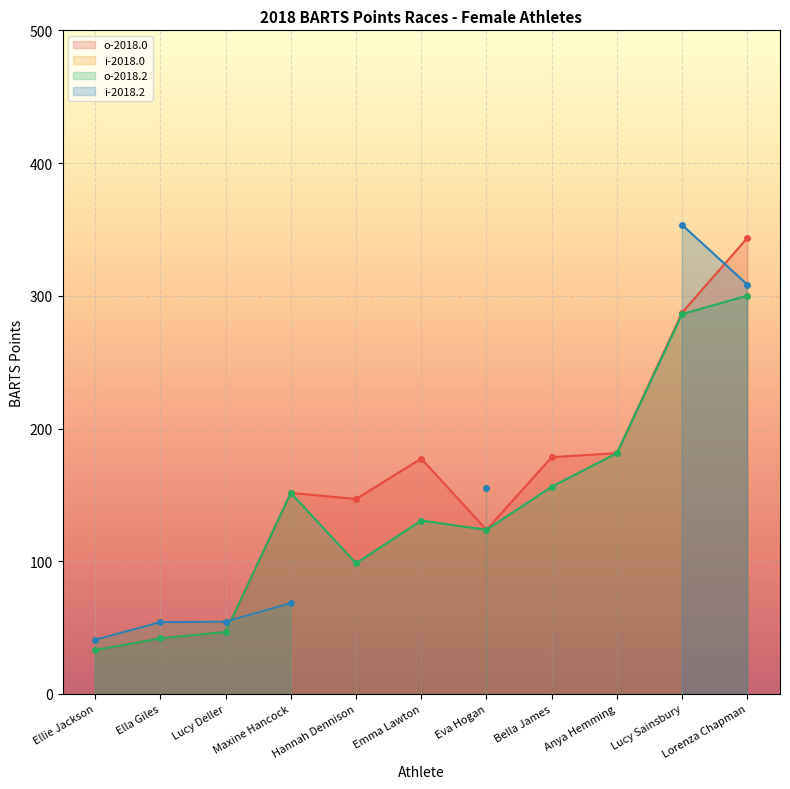

What value does the o-2018.0 series have at Hannah Dennison?

146.9